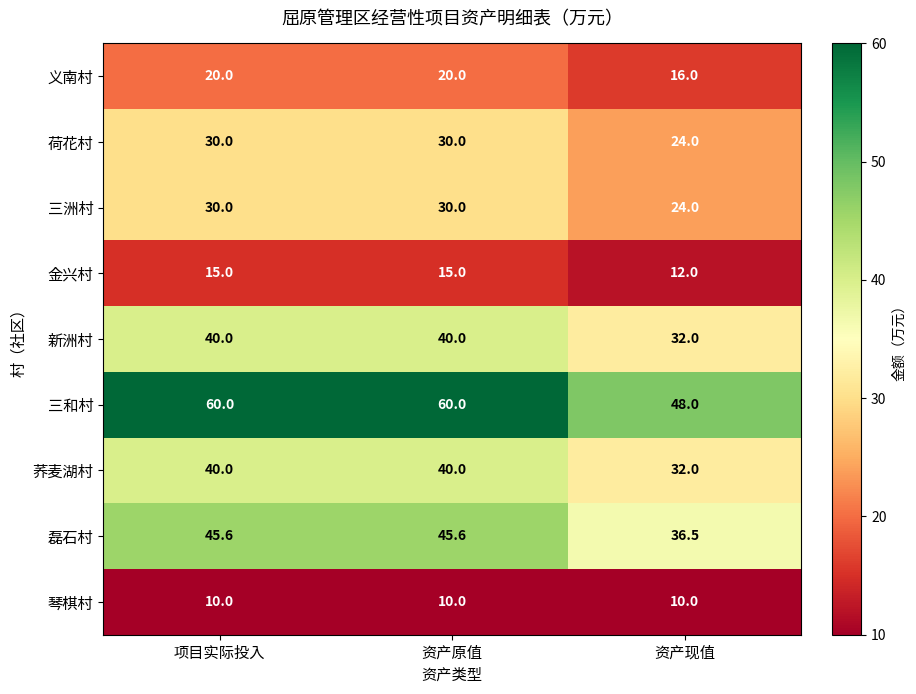

At which label is 磊石村 closest to 41?

资产现值